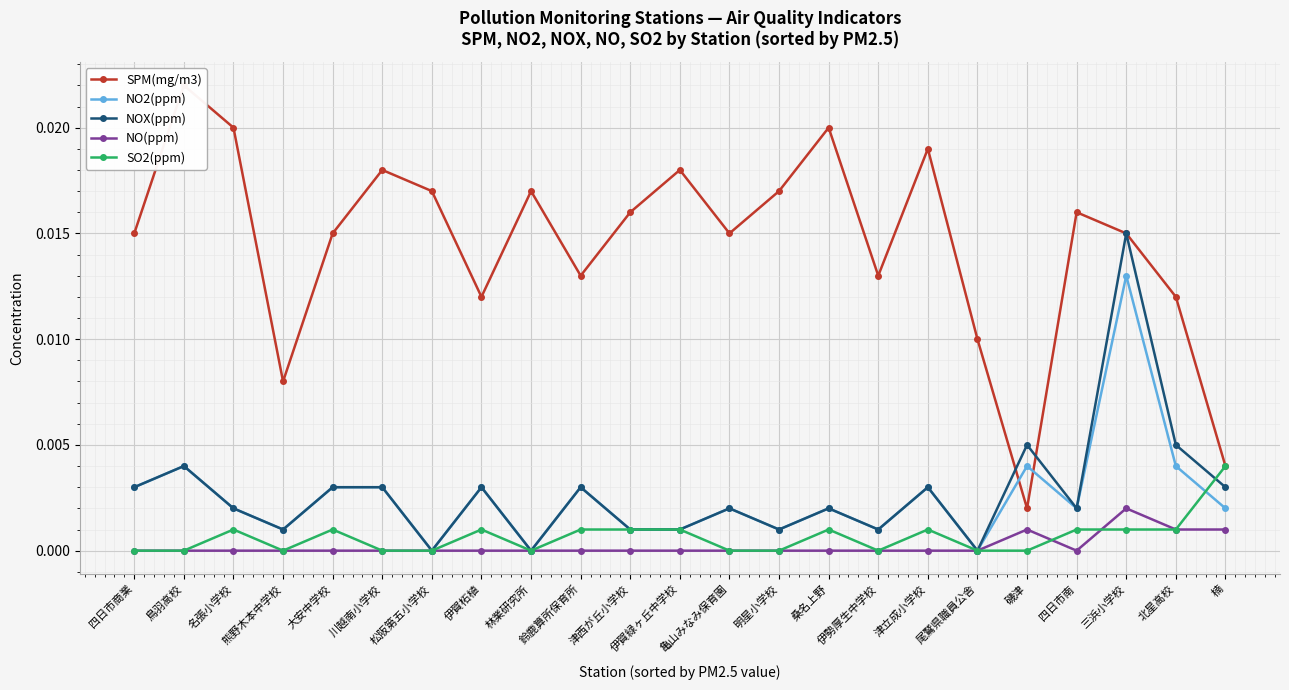

The SPM(mg/m3) series shows 0.0 at 伊賀柘植. True or false?

False